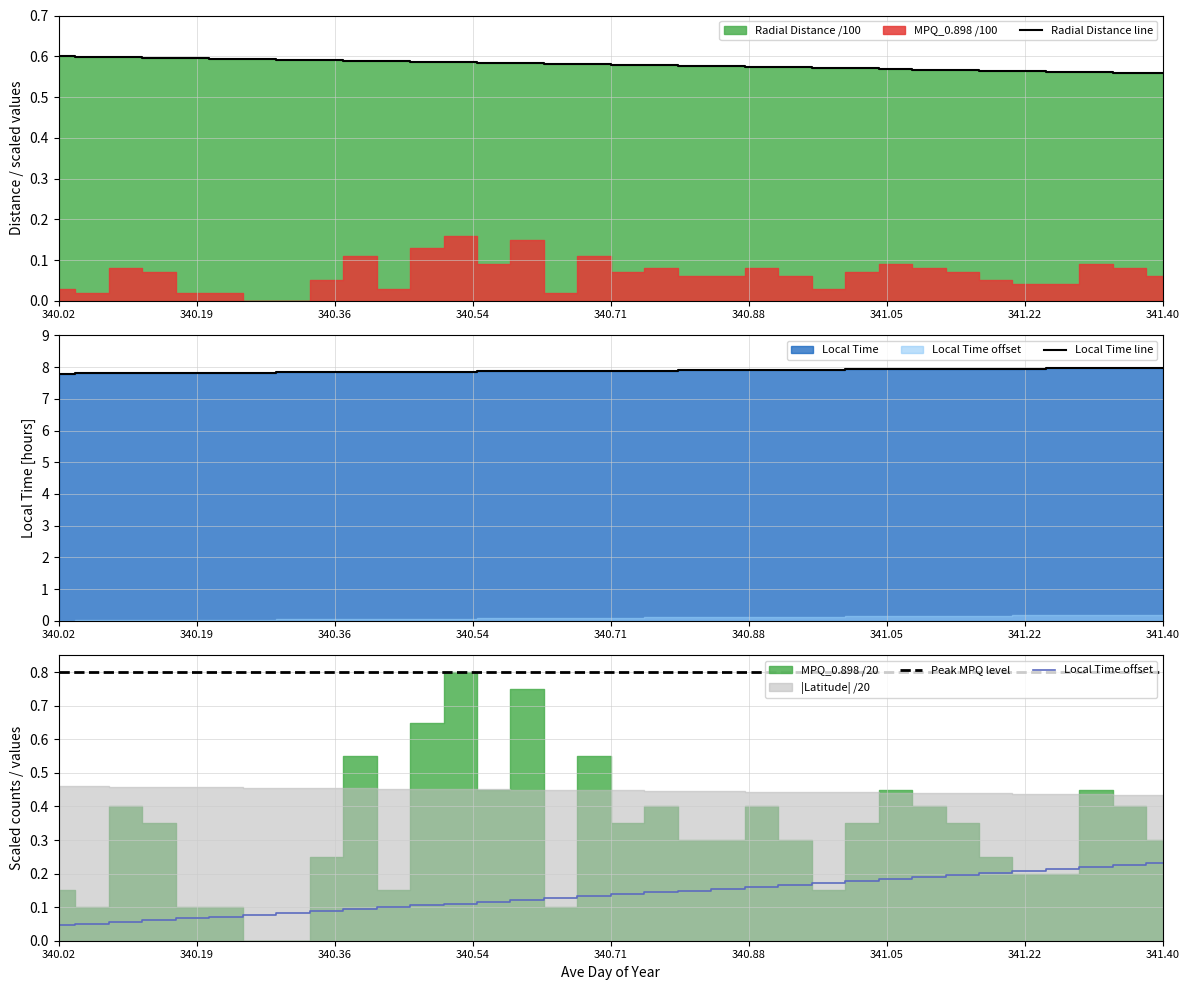

How many lines are shown in the chart?

4